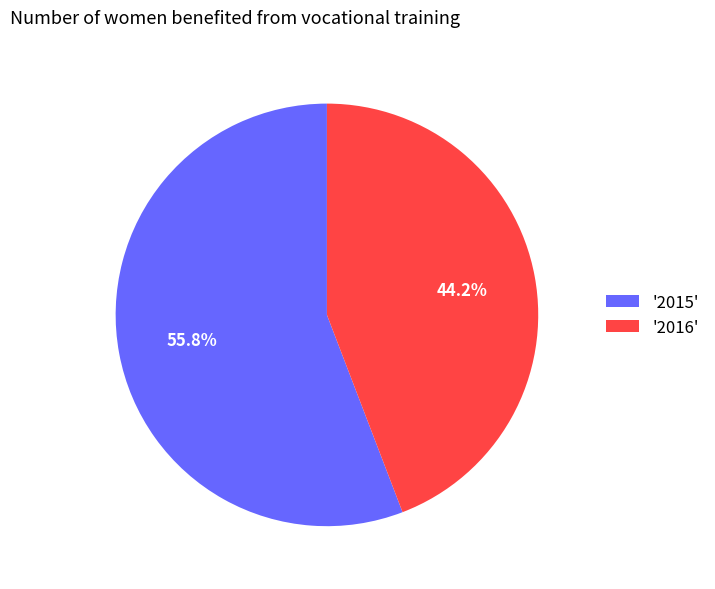

Between '2015' and '2016', which is larger?

'2015'